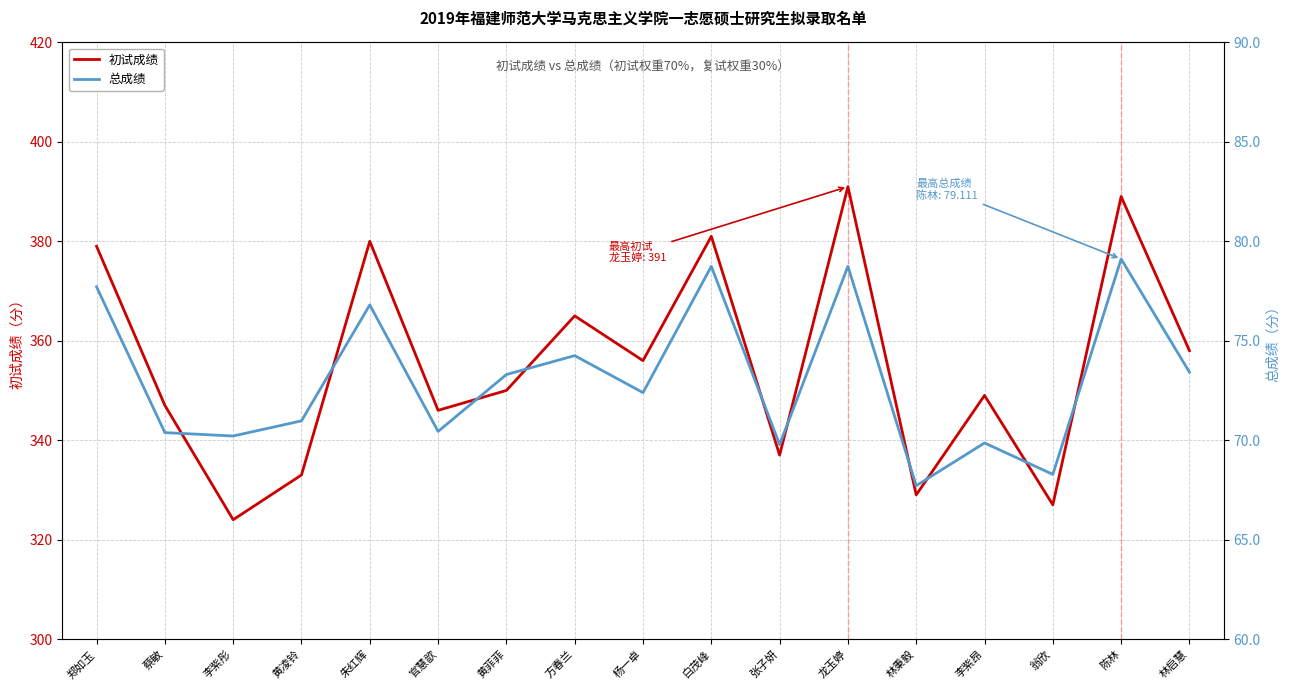

What position from the left is 郑如玉?

1